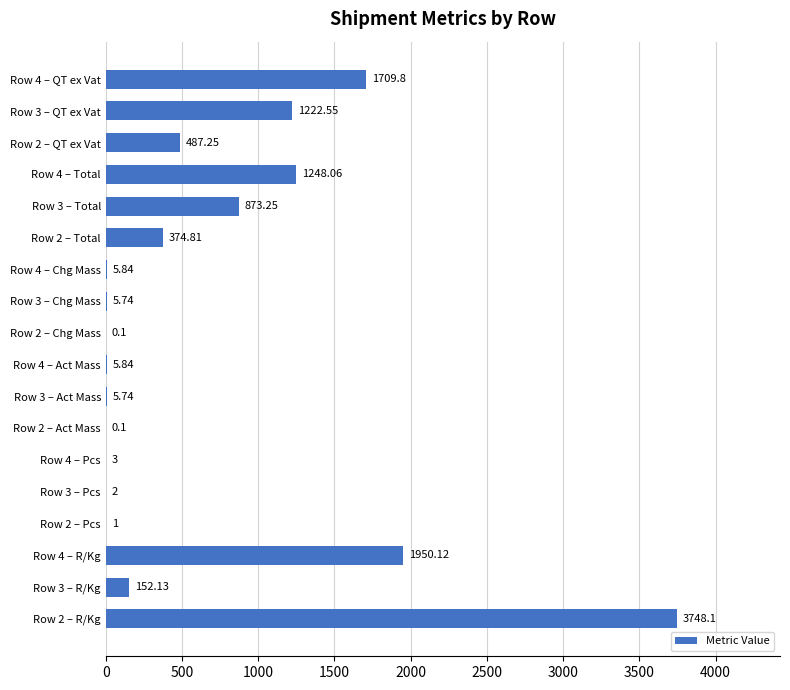

What is the change in value from Row 4 – Act Mass to Row 2 – QT ex Vat?

+481.4